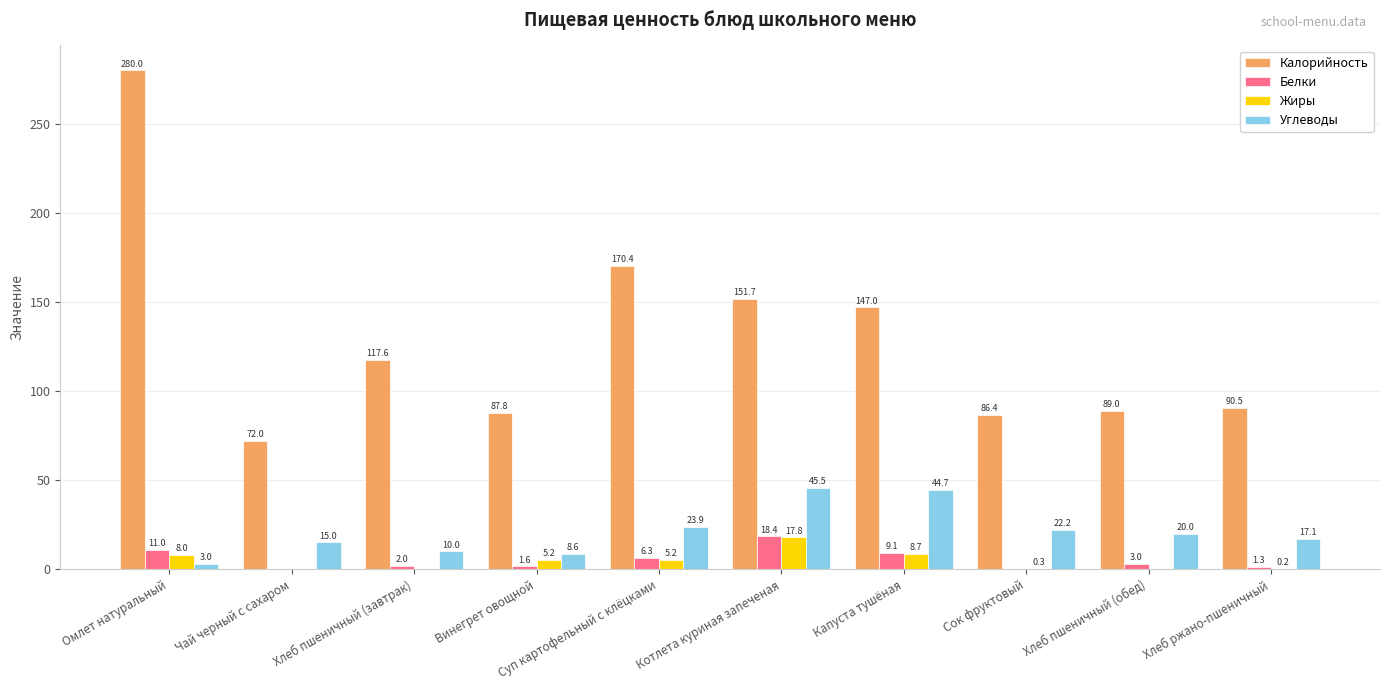

Where does the Углеводы series first go above 20?

Суп картофельный с клёцками